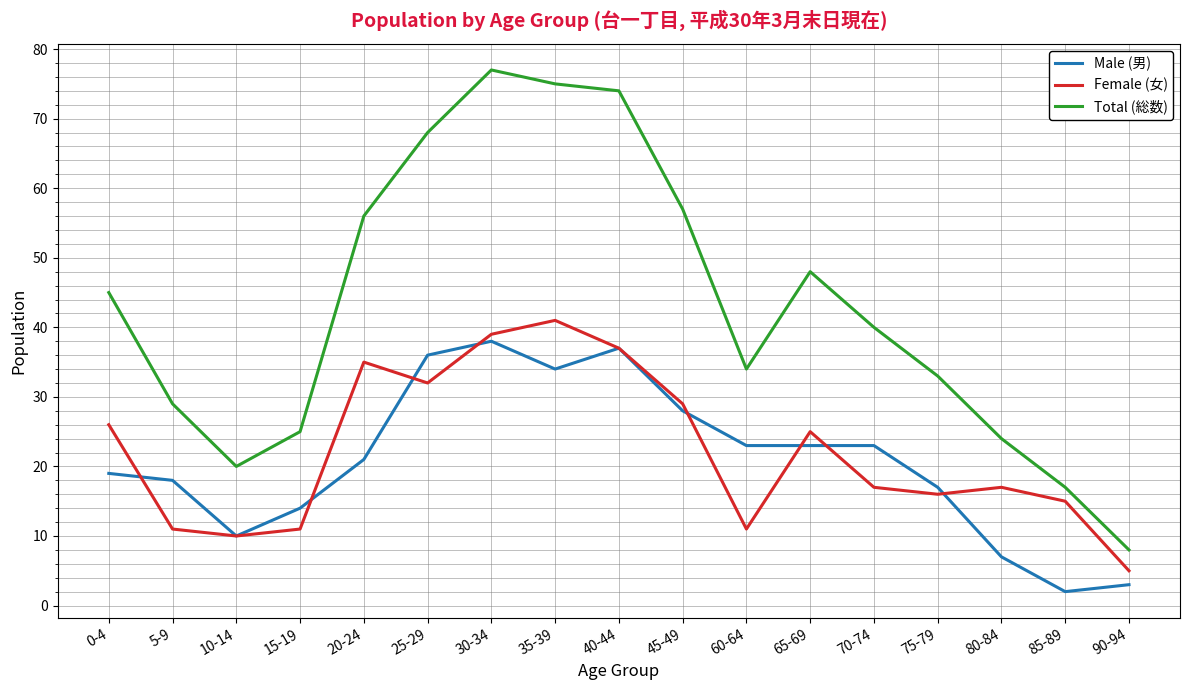

At which label does Total (総数) reach its minimum?

90-94